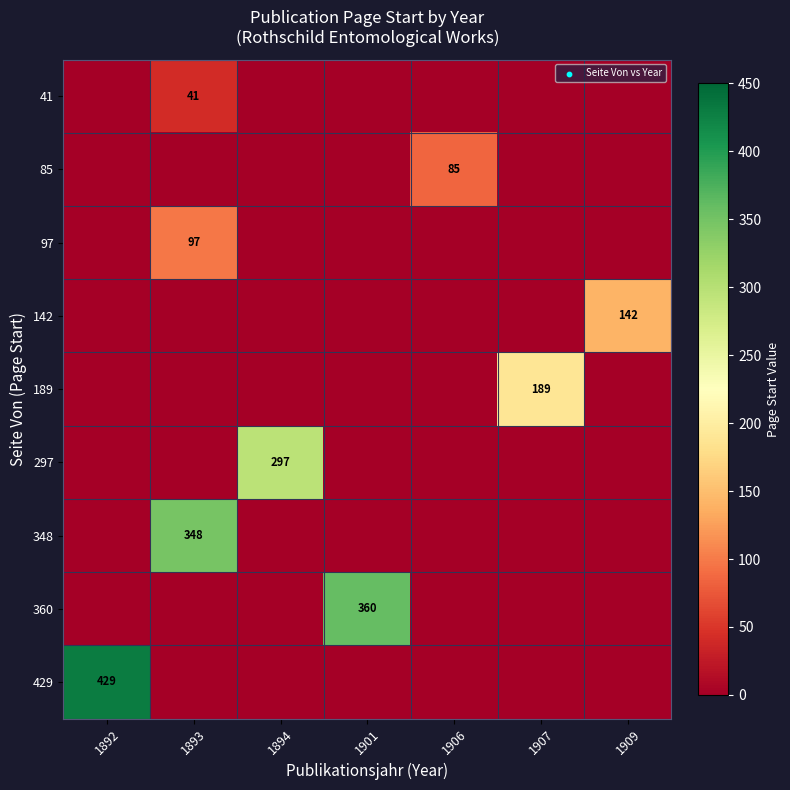

Between 1892 and 1909, which series saw the biggest shift?

429